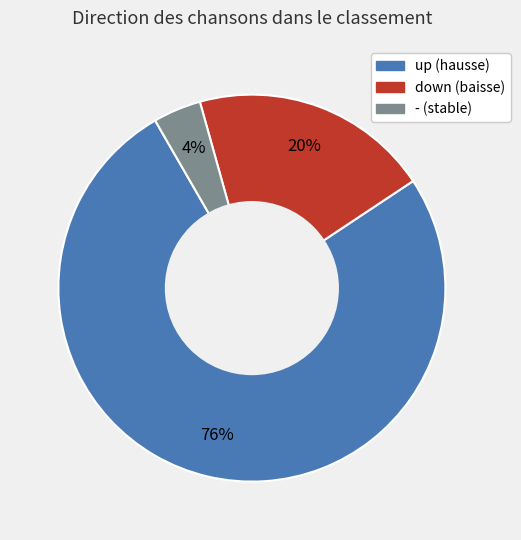

Is - the majority of the pie?

No